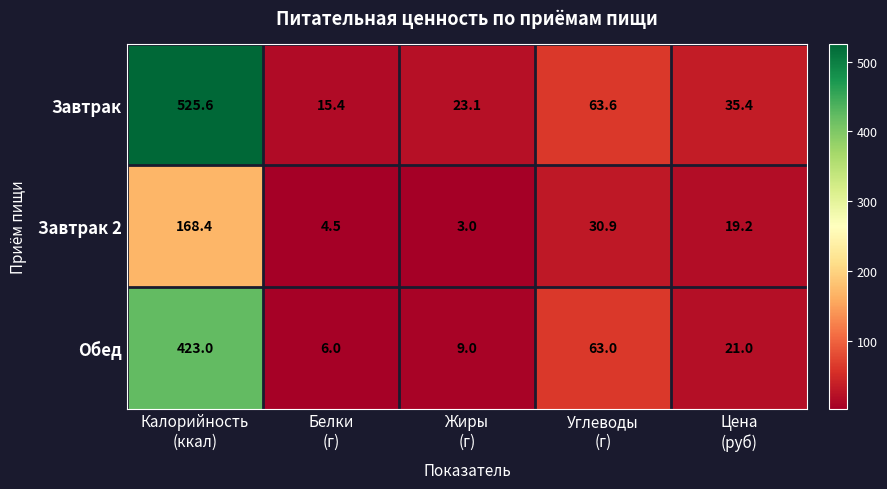

Which series has the largest range (max minus min)?

Завтрак